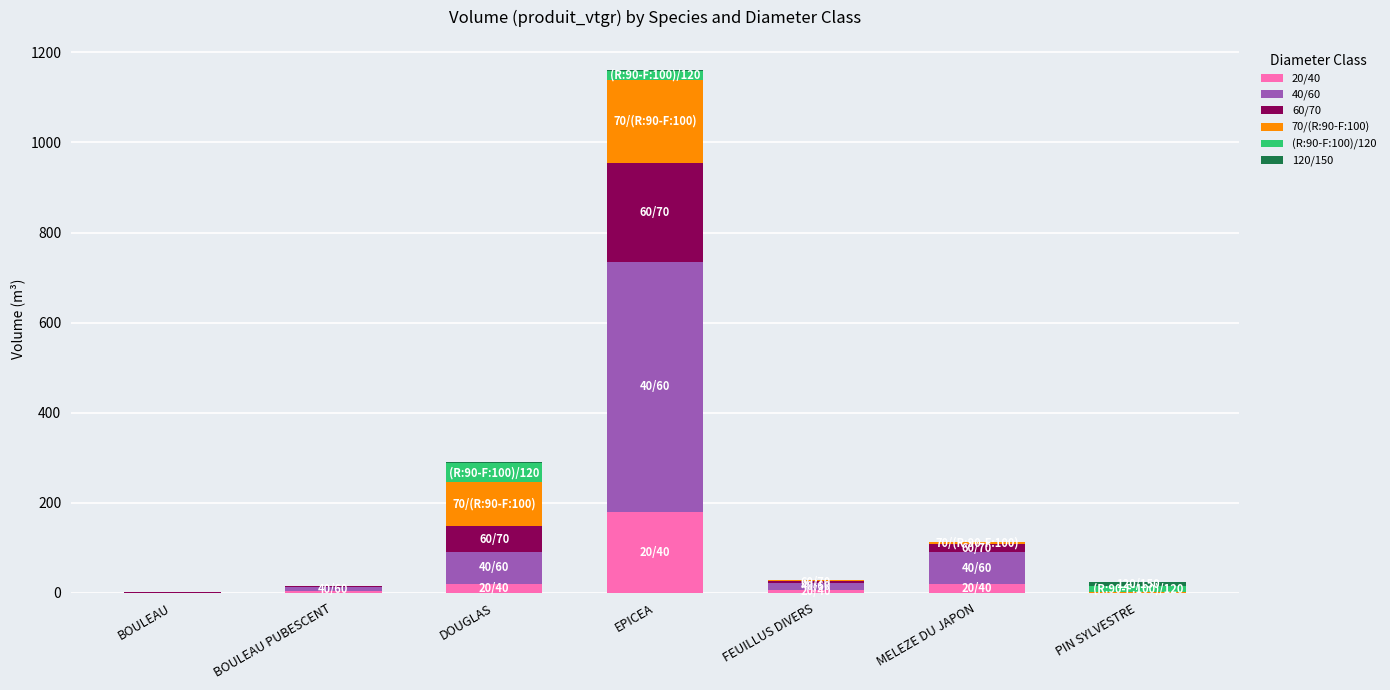

At which category is the sum across all series the highest?

EPICEA